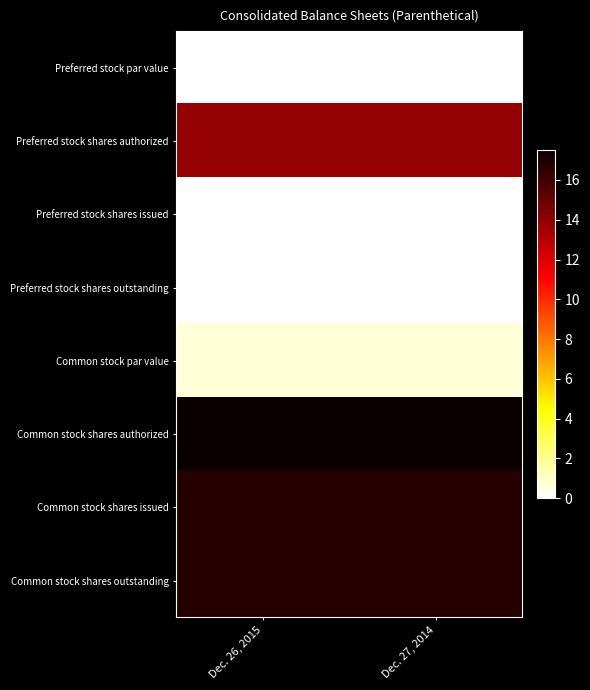

Reading left to right, transcribe all the data shown in this chart.

Preferred stock par value: Dec. 26, 2015=0.0	Dec. 27, 2014=0.0
Preferred stock shares authorized: Dec. 26, 2015=13.8	Dec. 27, 2014=13.8
Preferred stock shares issued: Dec. 26, 2015=0.0	Dec. 27, 2014=0.0
Preferred stock shares outstanding: Dec. 26, 2015=0.0	Dec. 27, 2014=0.0
Common stock par value: Dec. 26, 2015=0.7	Dec. 27, 2014=0.7
Common stock shares authorized: Dec. 26, 2015=17.5	Dec. 27, 2014=17.5
Common stock shares issued: Dec. 26, 2015=16.8	Dec. 27, 2014=16.8
Common stock shares outstanding: Dec. 26, 2015=16.8	Dec. 27, 2014=16.8